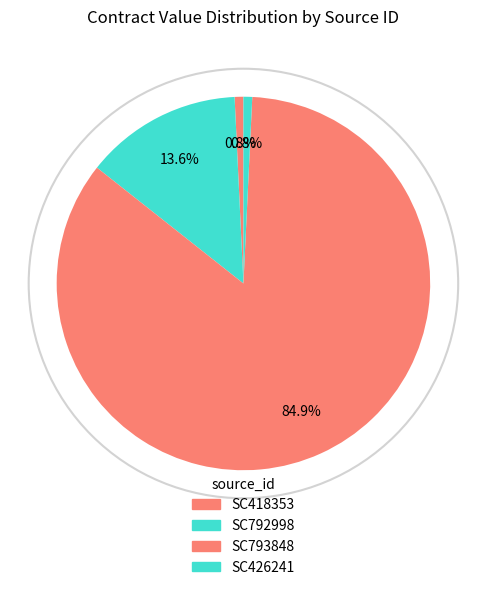

To the nearest percent, what is the average slice percentage?

25%